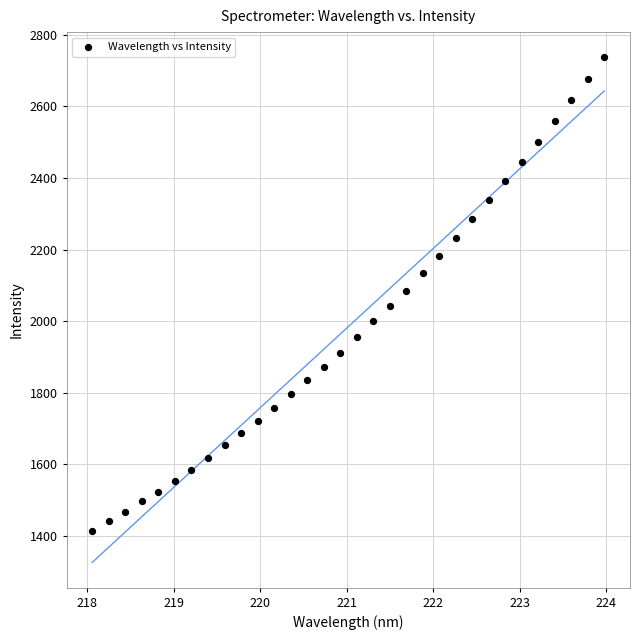

What is the range of X values (max minus min)?

5.9